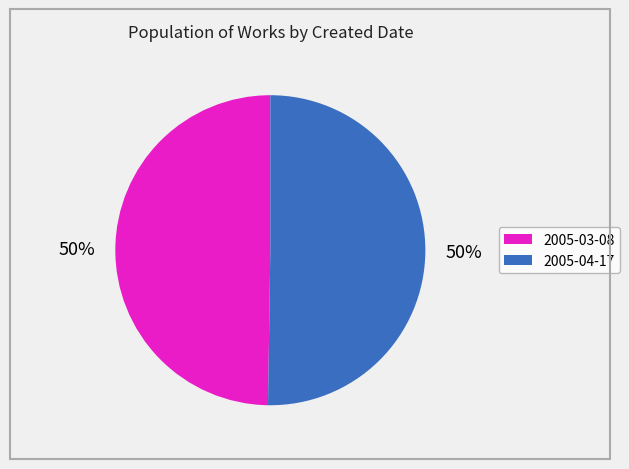

Is it true that 2005-04-17 is 37% of the pie?

False